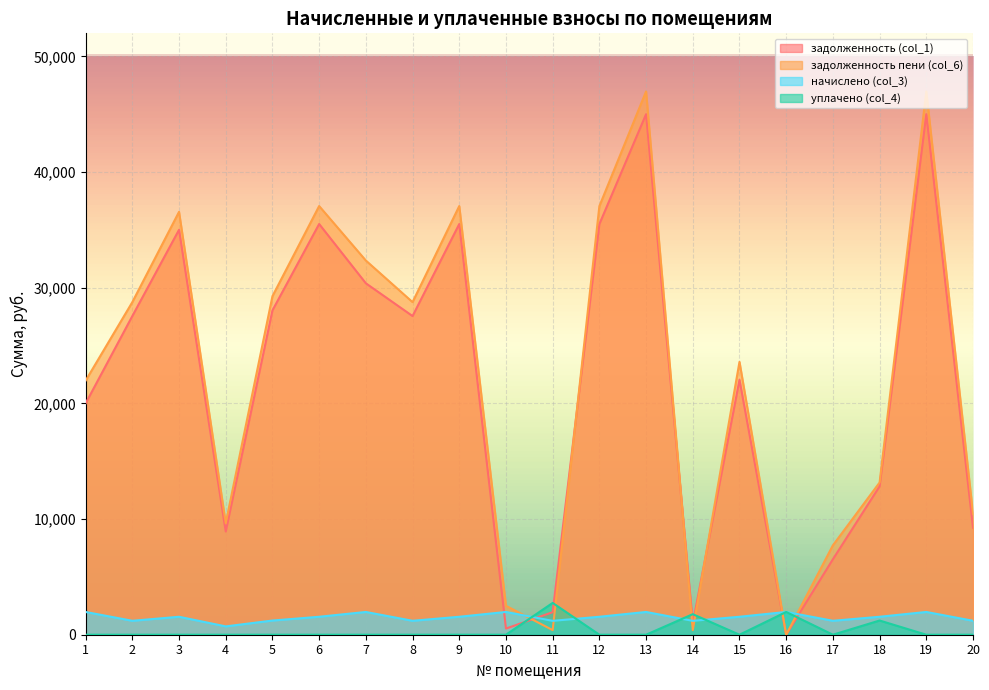

How many lines are shown in the chart?

4